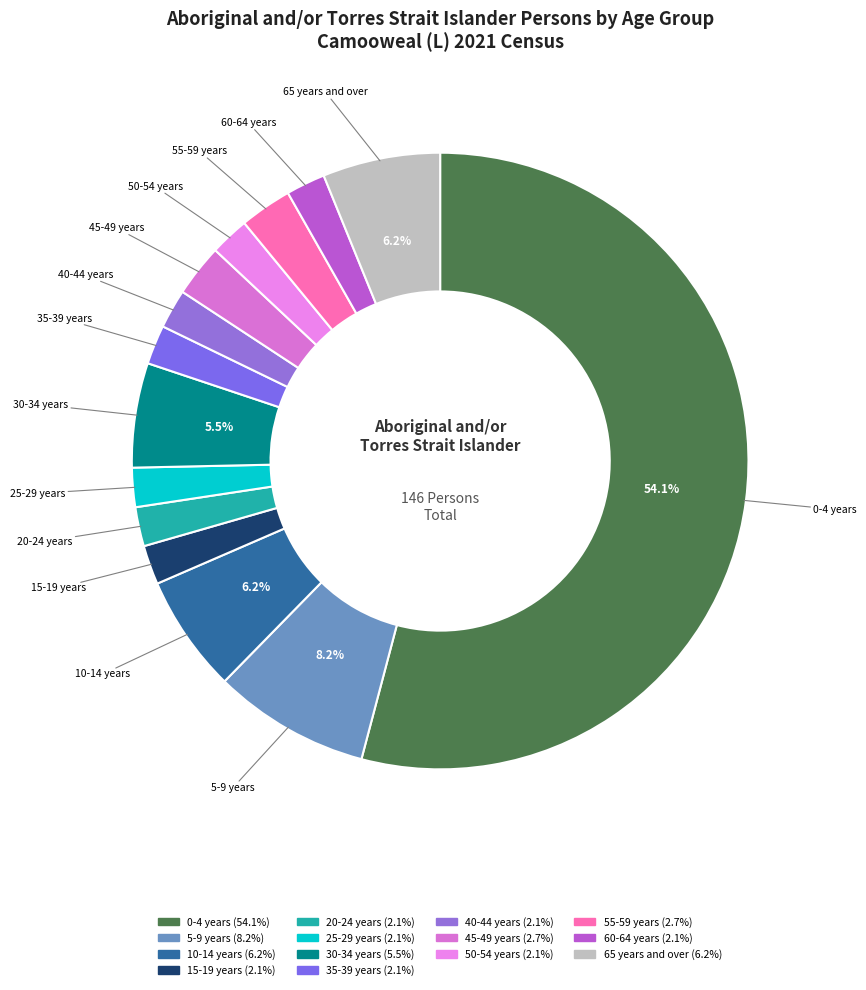

Which slice is the largest?

0-4 years